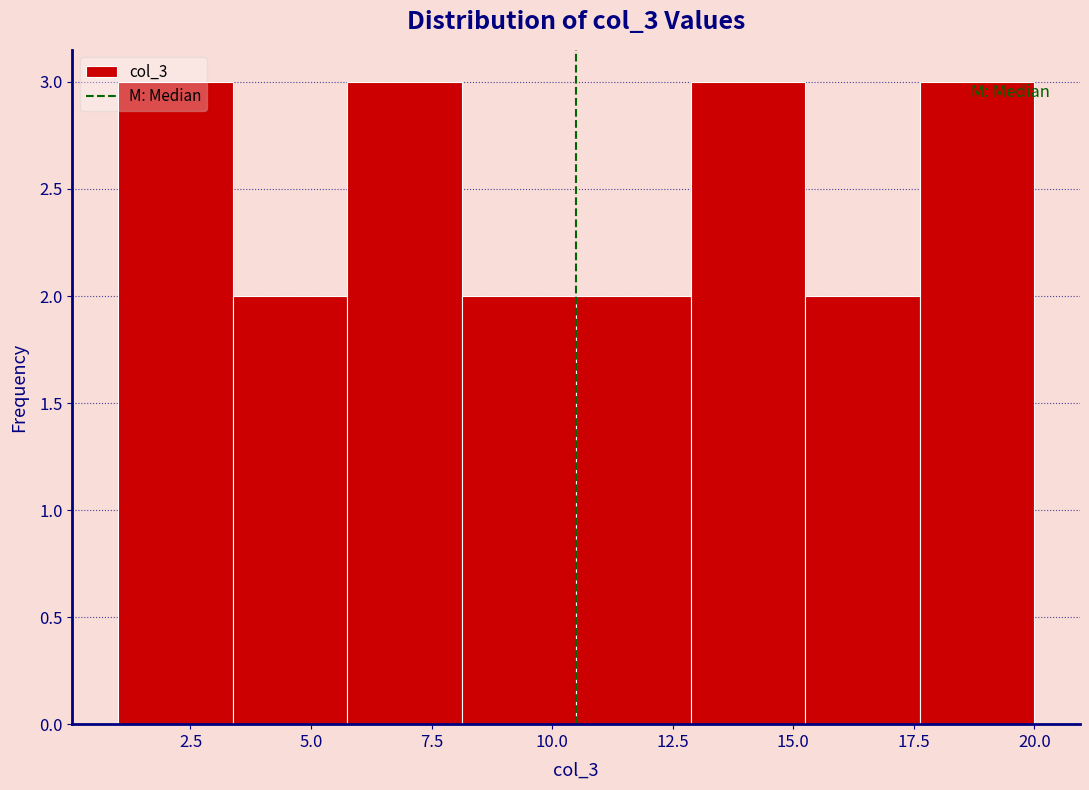

Reading left to right, list every bar in this chart as the range it spans on the x-axis followed by its height. Neither the bar edges nor the heights are printed on the chart, so give them approximately, as read against the axes.

1.0 to 3.5: 3
3.5 to 6.0: 2
6.0 to 8.0: 3
8.0 to 10.5: 2
10.5 to 13.0: 2
13.0 to 15.5: 3
15.5 to 17.5: 2
17.5 to 20.0: 3